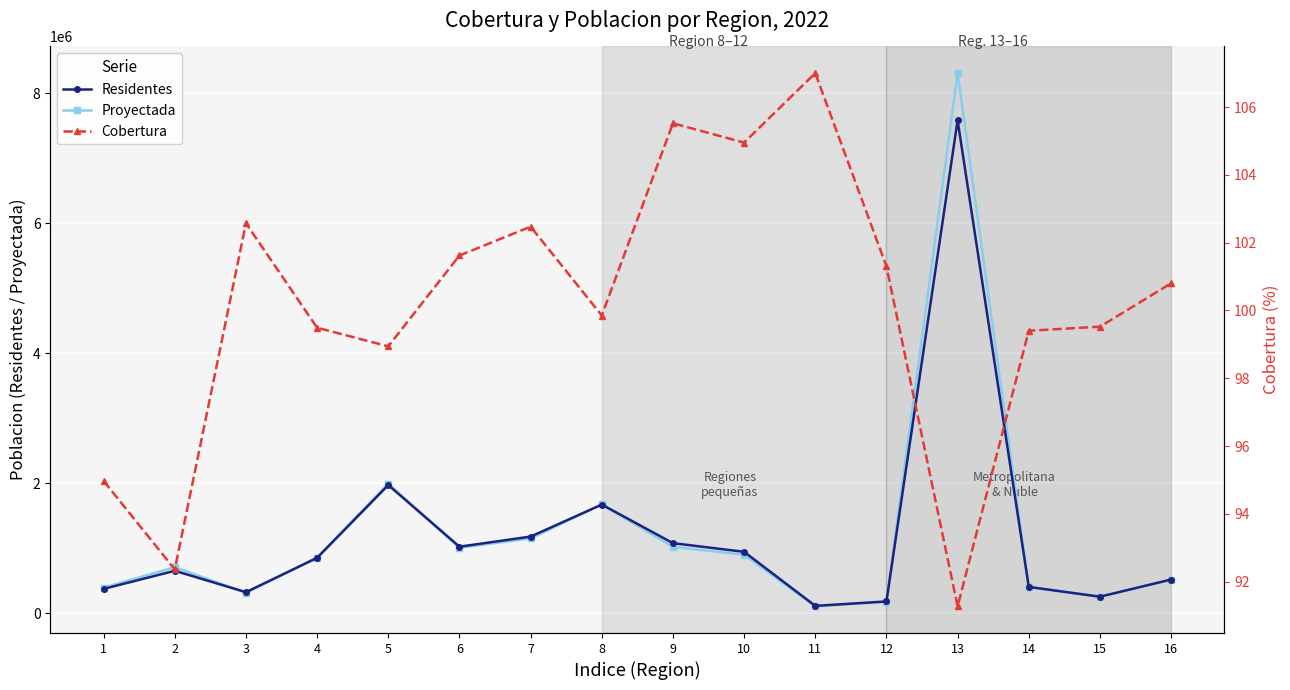

What is the sum of all Proyectada values?

19828563